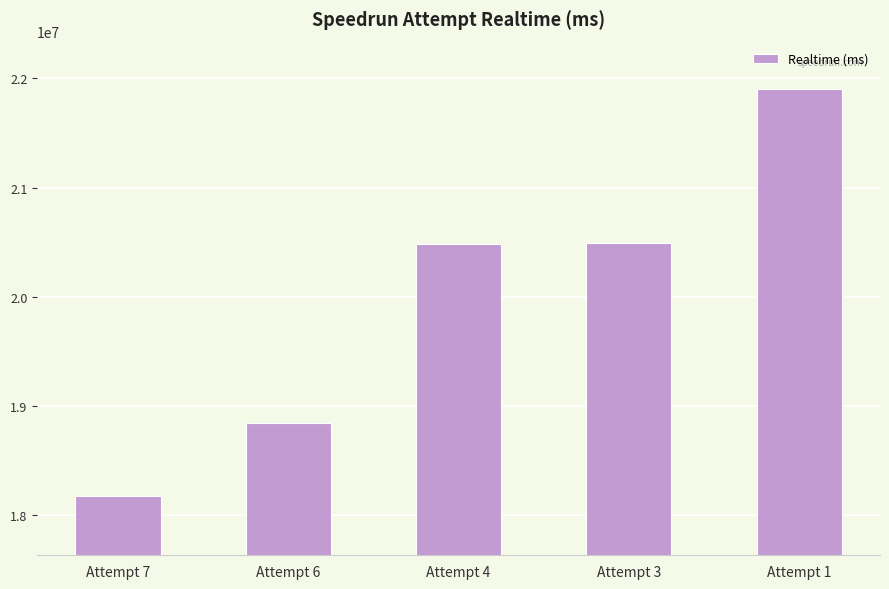

What is the greatest value displayed?

21899064